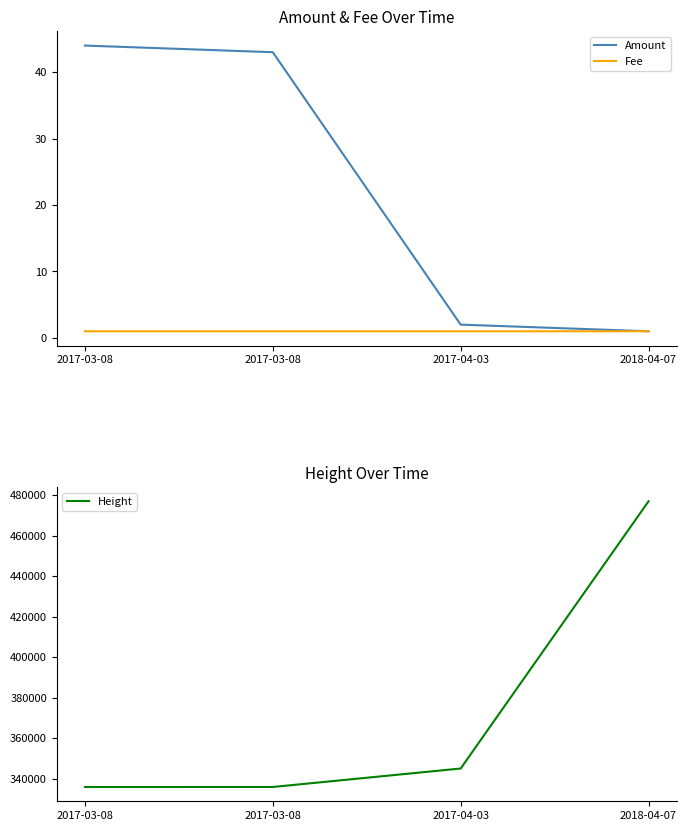

True or false: Height and Amount intersect in this chart.

False